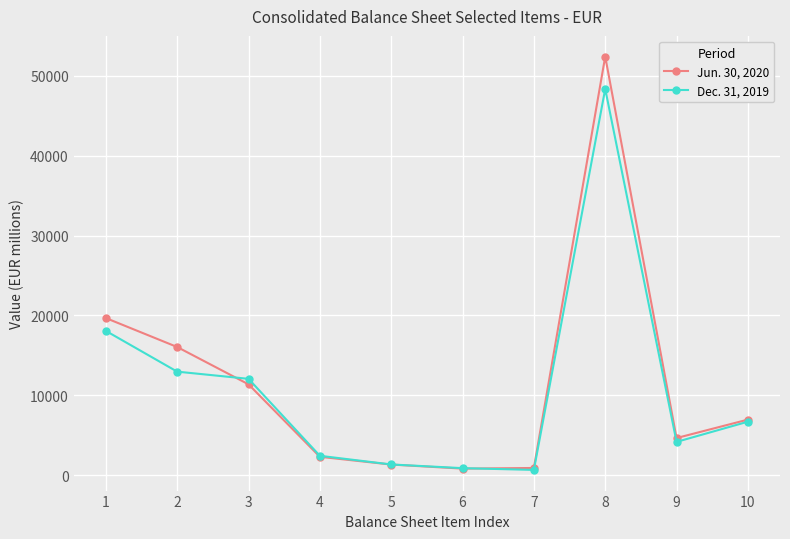

Where does the Jun. 30, 2020 series first go above 6955?

1